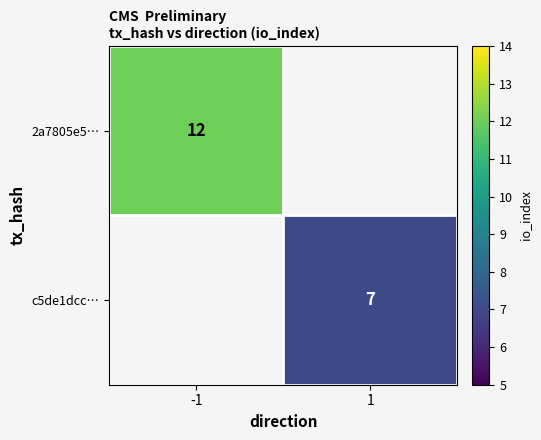

Is it true that c5de1dcc… equals 12 at 1?

False